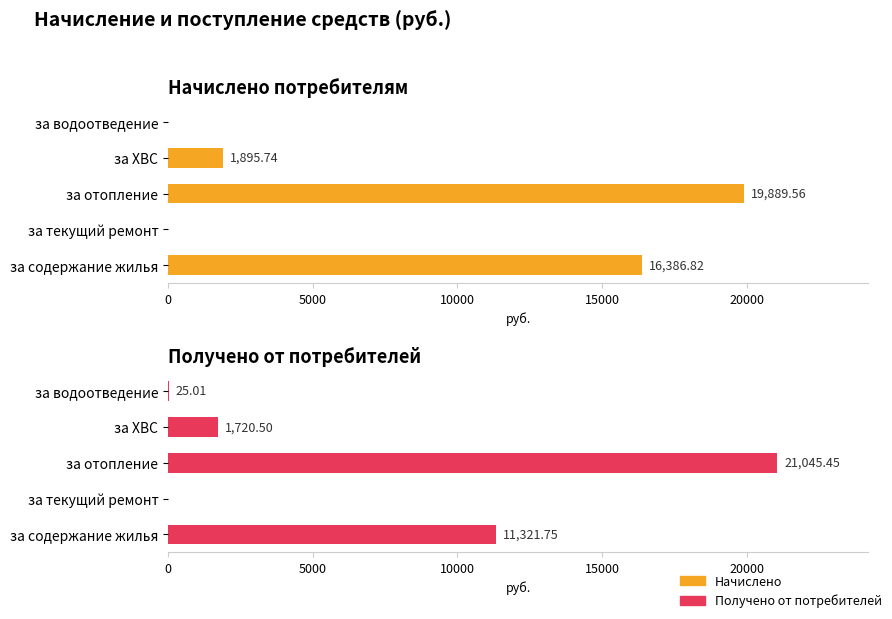

What is the sum of all Начислено values?

38172.1